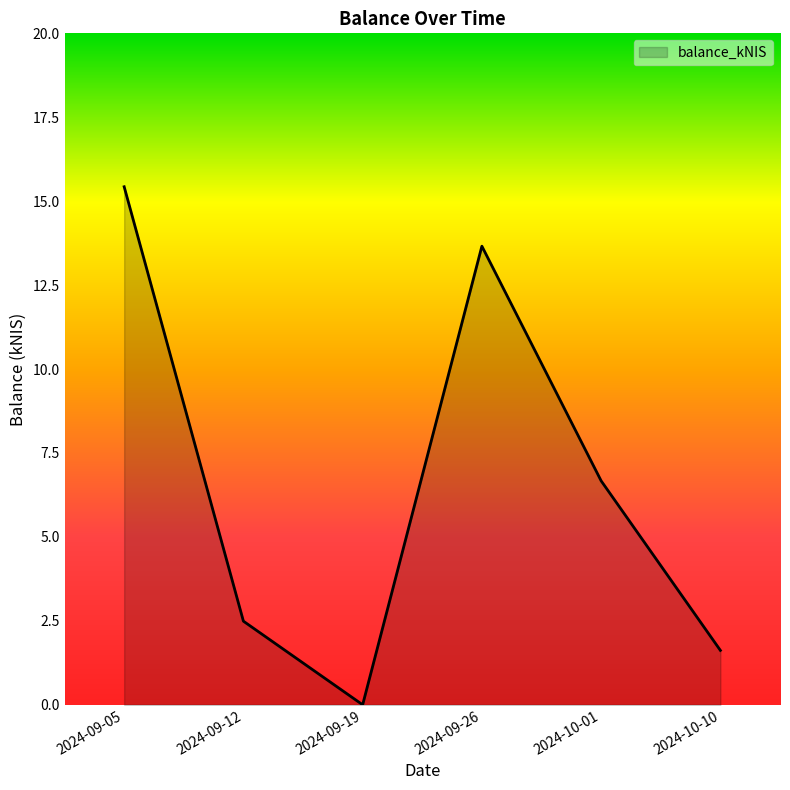

How many positive values are there?

5